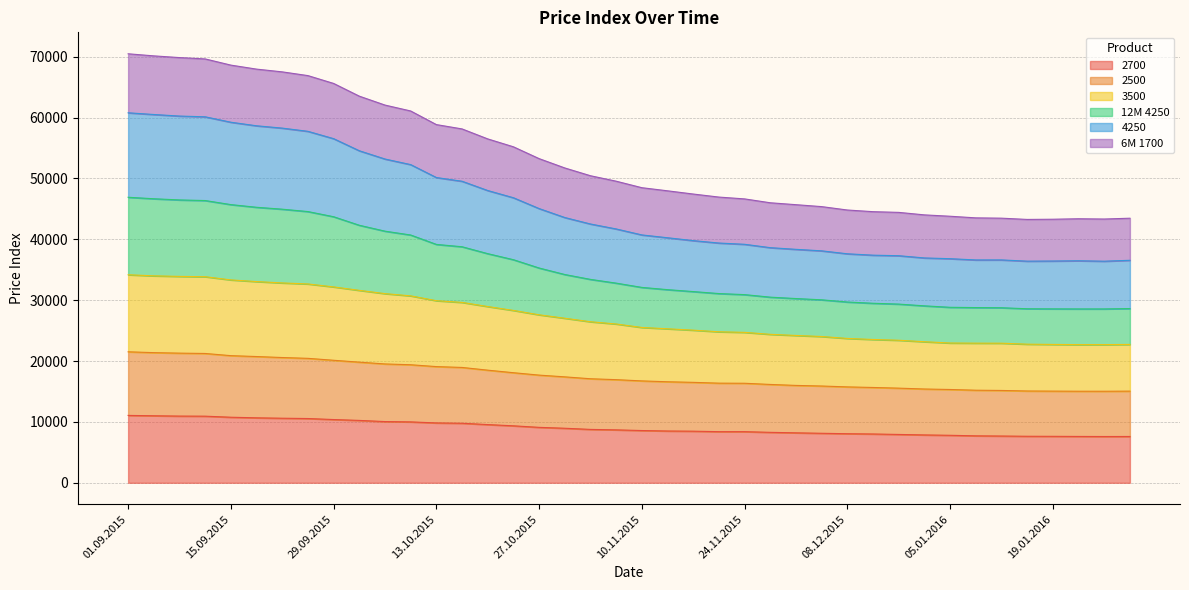

Between 08.12.2015 and 01.09.2015, which is larger?

01.09.2015